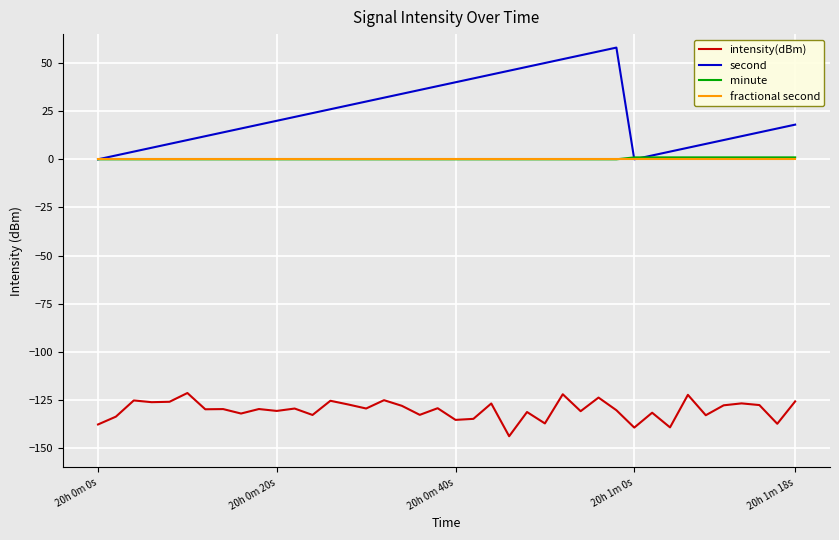

Which series has the widest spread of values?

second